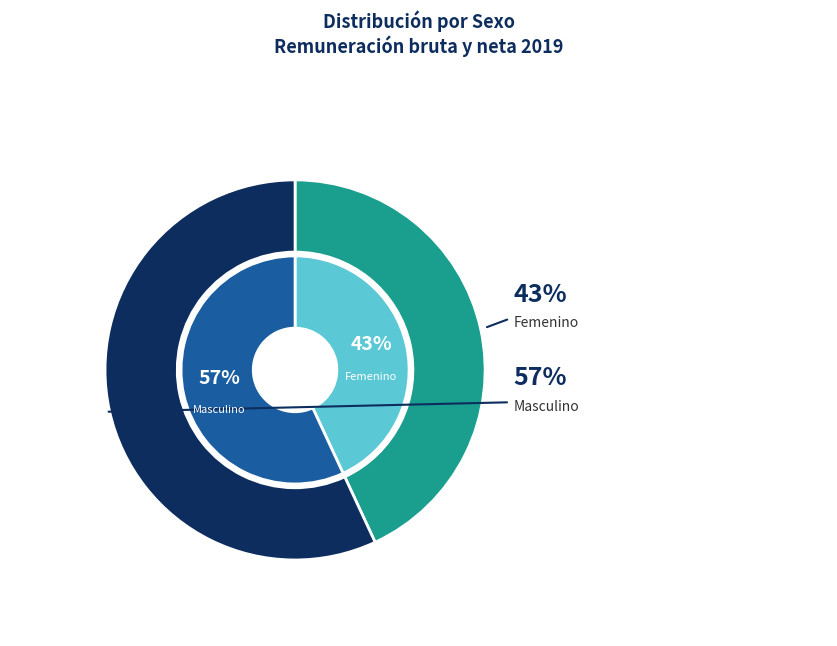

Is it true that Femenino is 31% of the pie?

False